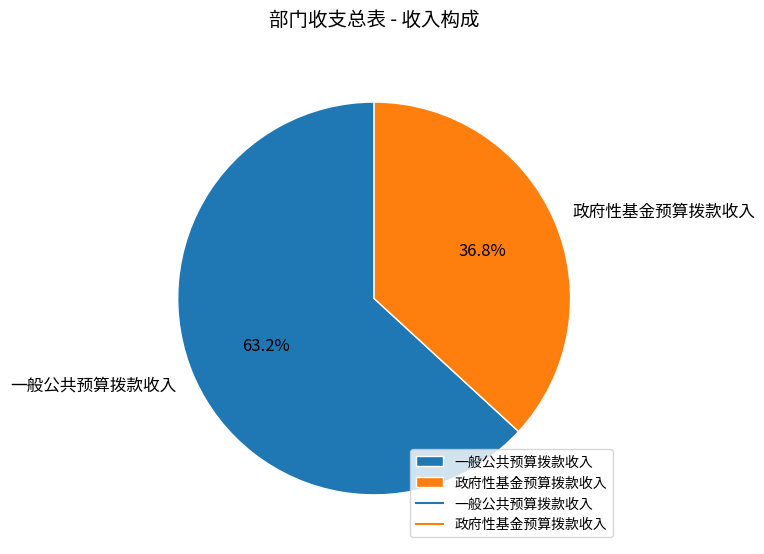

Is there a majority slice in this chart?

Yes